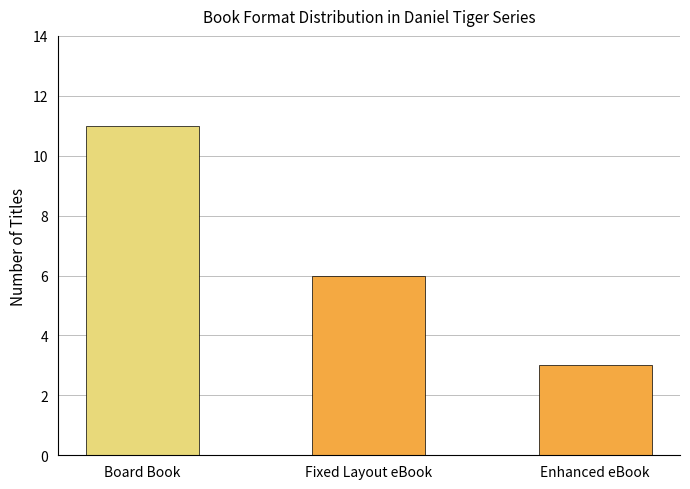

Is it true that the value at Enhanced eBook is 2?

False